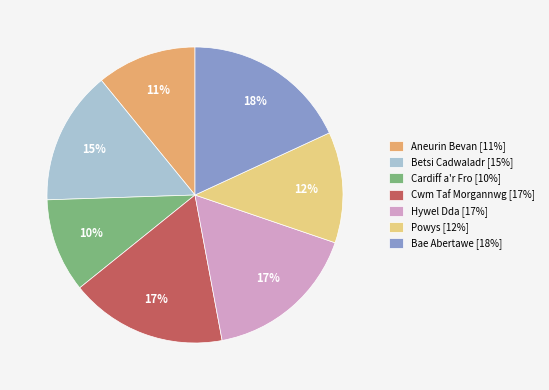

To the nearest percent, what is the difference between the largest and smallest slice percentages?

8%